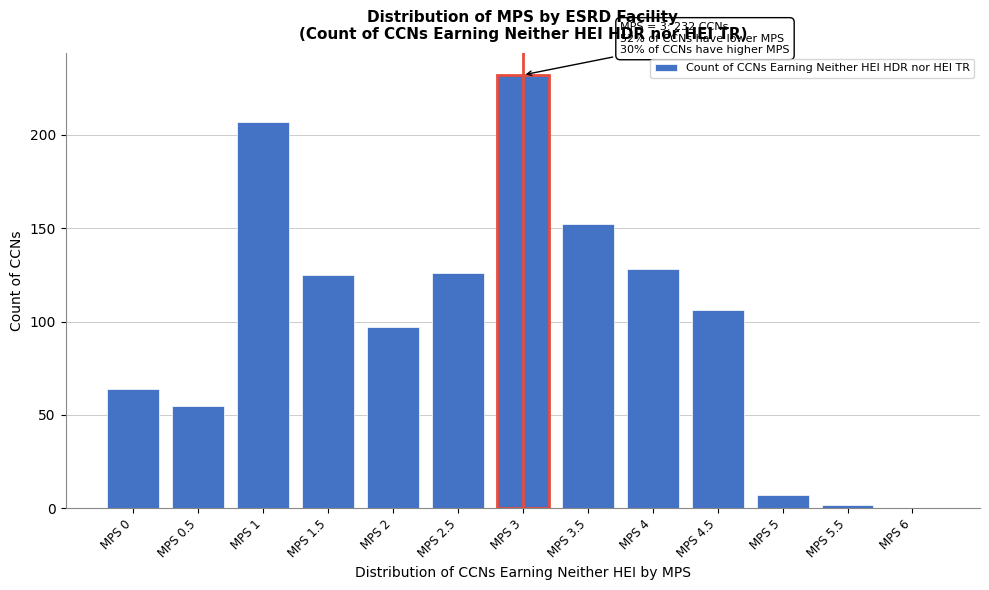

Reading right to left, what are all the values shown in this chart?

MPS 6=0	MPS 5.5=2	MPS 5=7	MPS 4.5=106	MPS 4=128	MPS 3.5=152	MPS 3=232	MPS 2.5=126	MPS 2=97	MPS 1.5=125	MPS 1=207	MPS 0.5=55	MPS 0=64